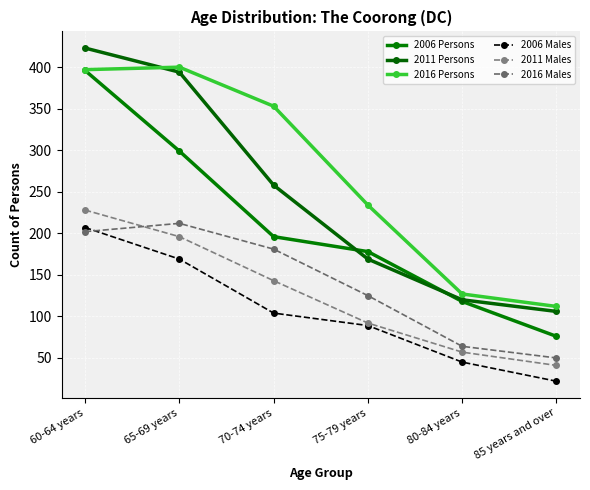

At how many categories does at least one series exceed 265?

3